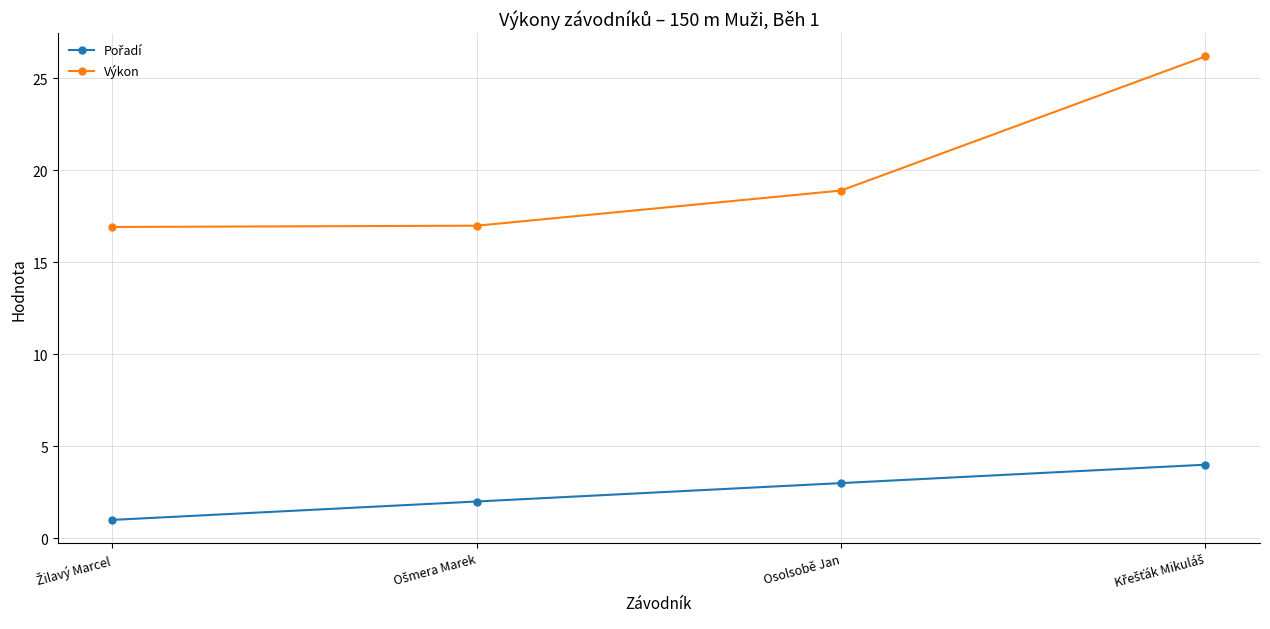

What is the label of the 3rd point from the left?

Osolsobě Jan